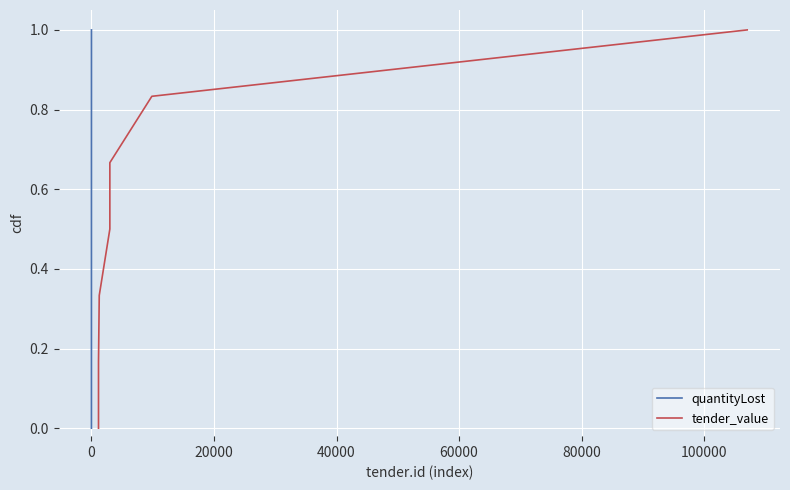

How many values in quantityLost are above zero?

6